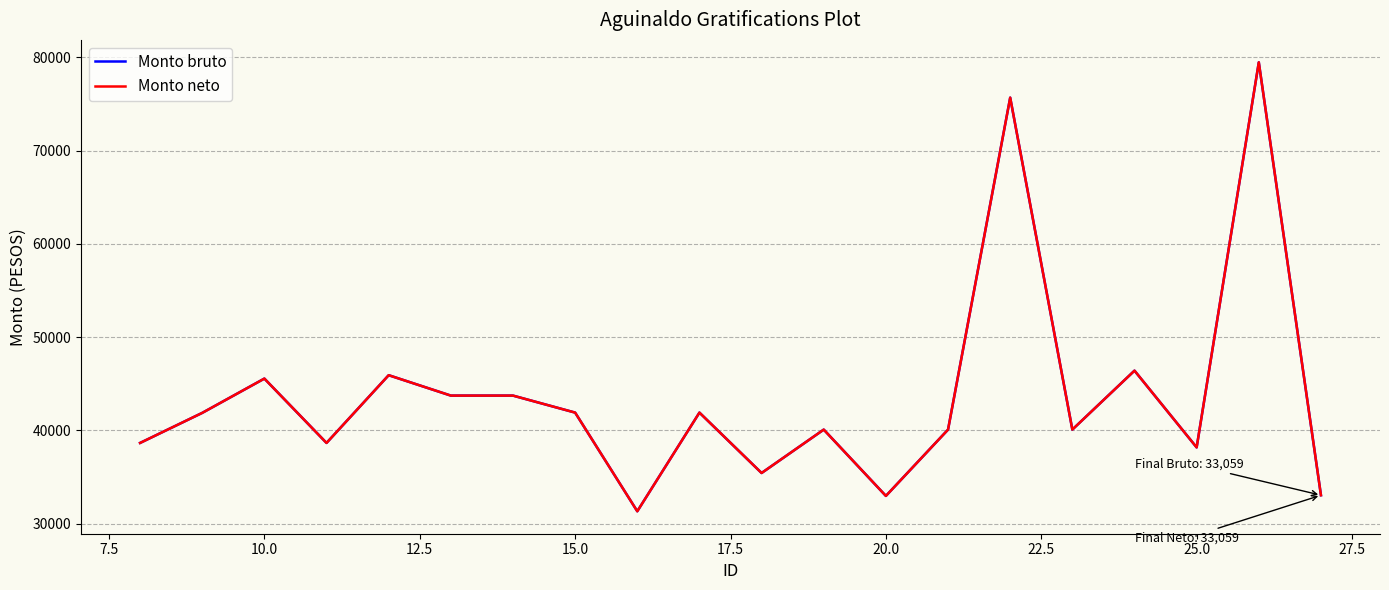

In Monto bruto, how many points are lower than both neighbors (excluding endpoints)?

6